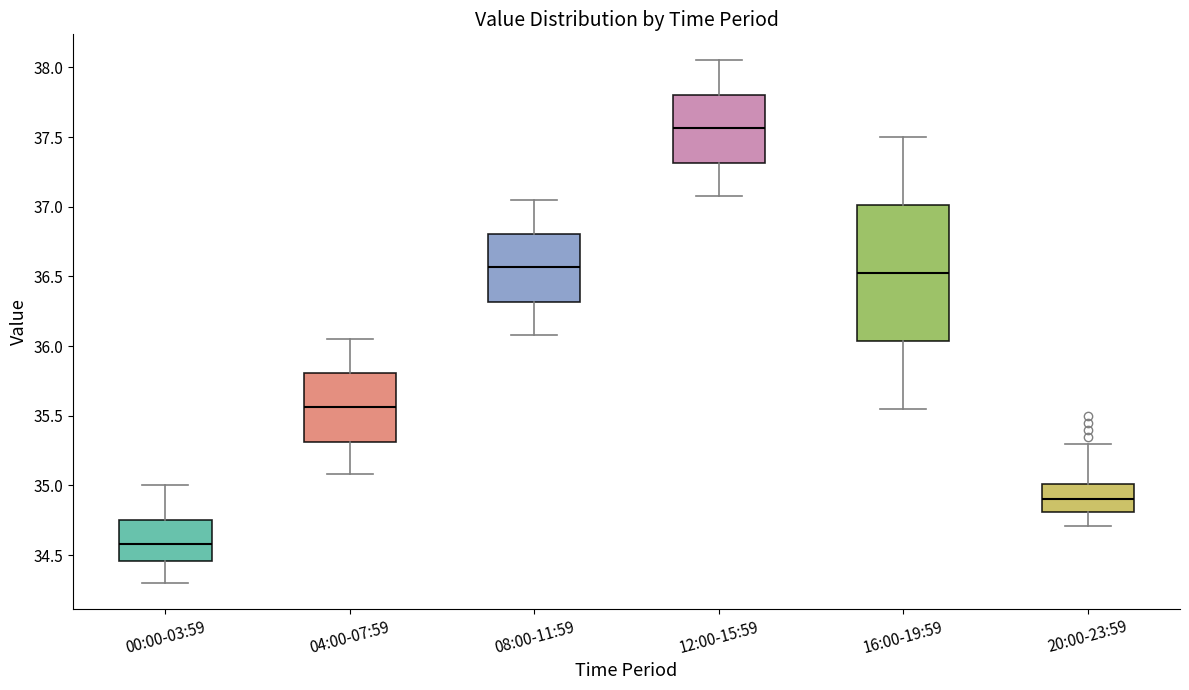

Comparing the boxes themselves (not the whiskers), which one is the tallest?

16:00-19:59